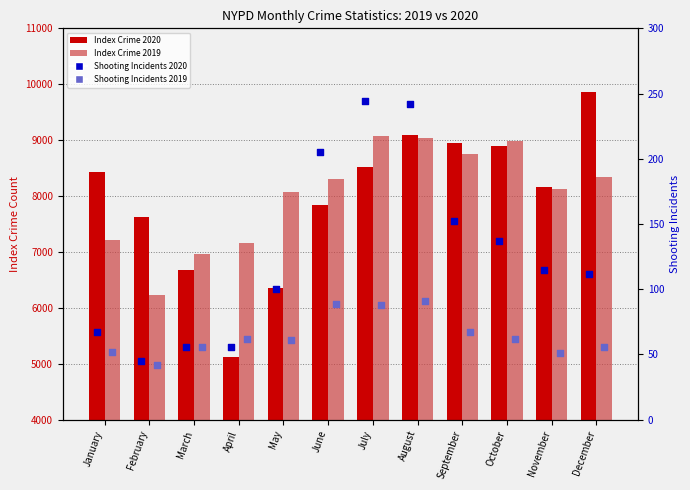

At which category is the sum across all series the highest?

August